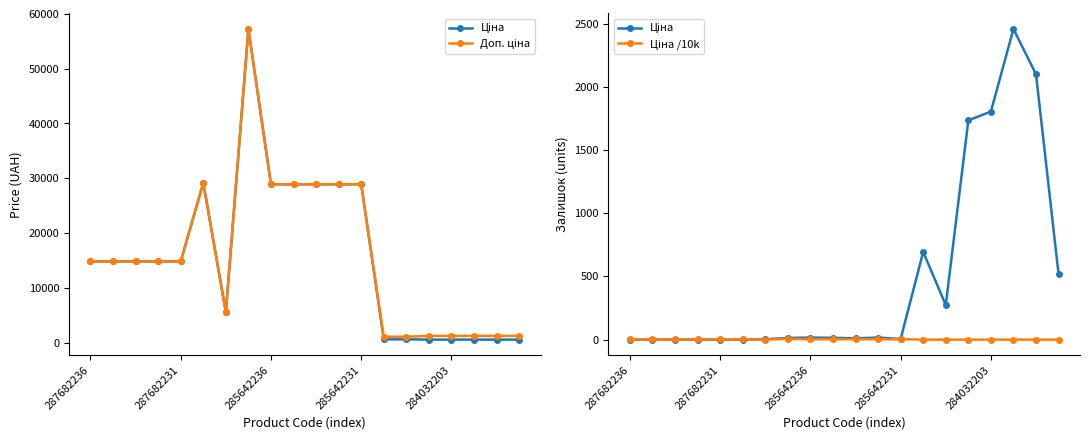

Is this an area chart (filled region under the line)?

No